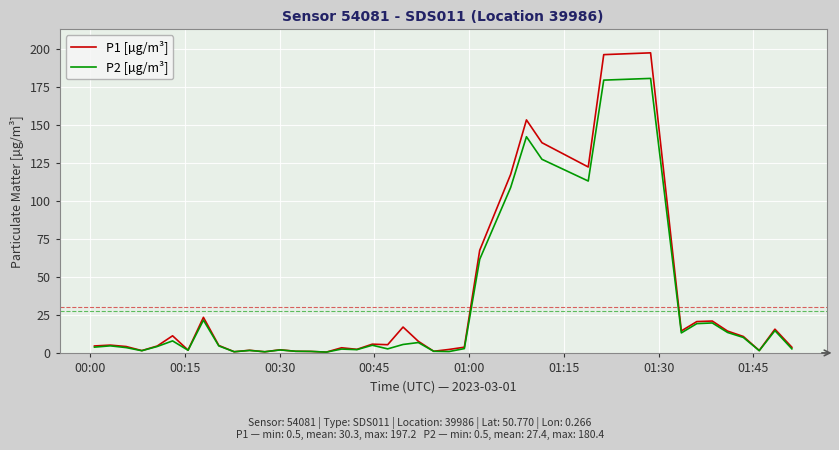

Which series has the widest spread of values?

P1 [µg/m³]